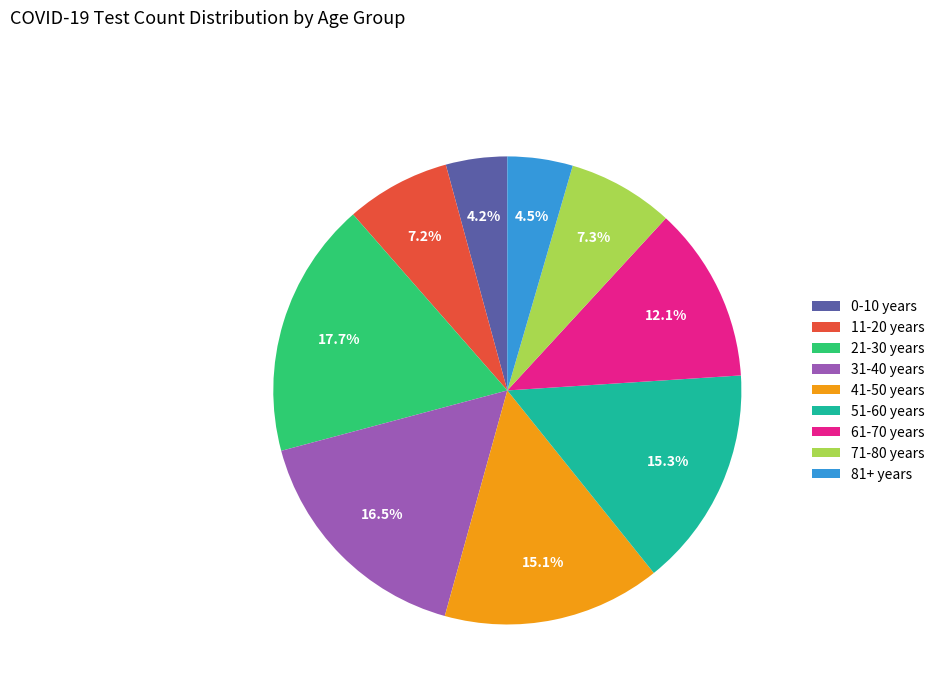

To the nearest percent, what portion does 11-20 years represent?

7%